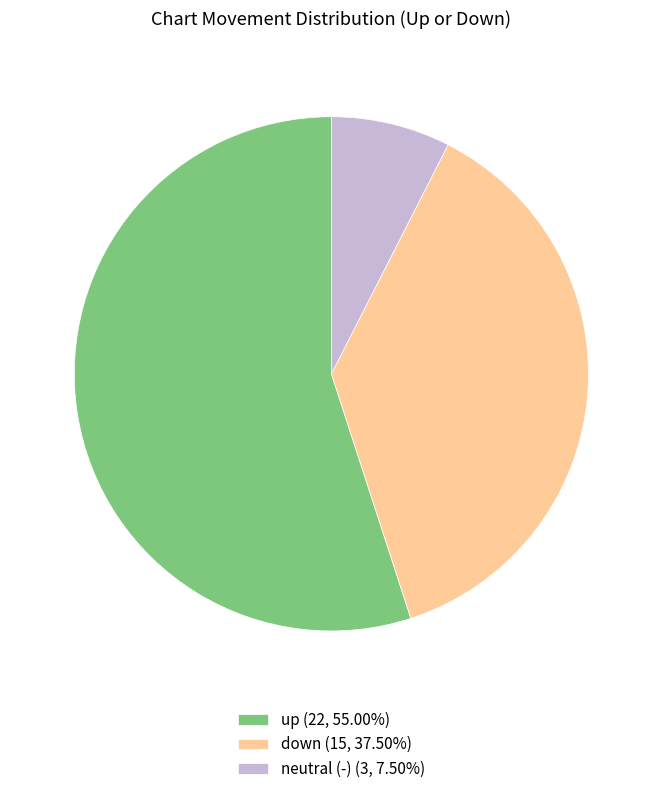

Combined, do neutral (-) (3, 7.50%) and down (15, 37.50%) account for over 50%?

No